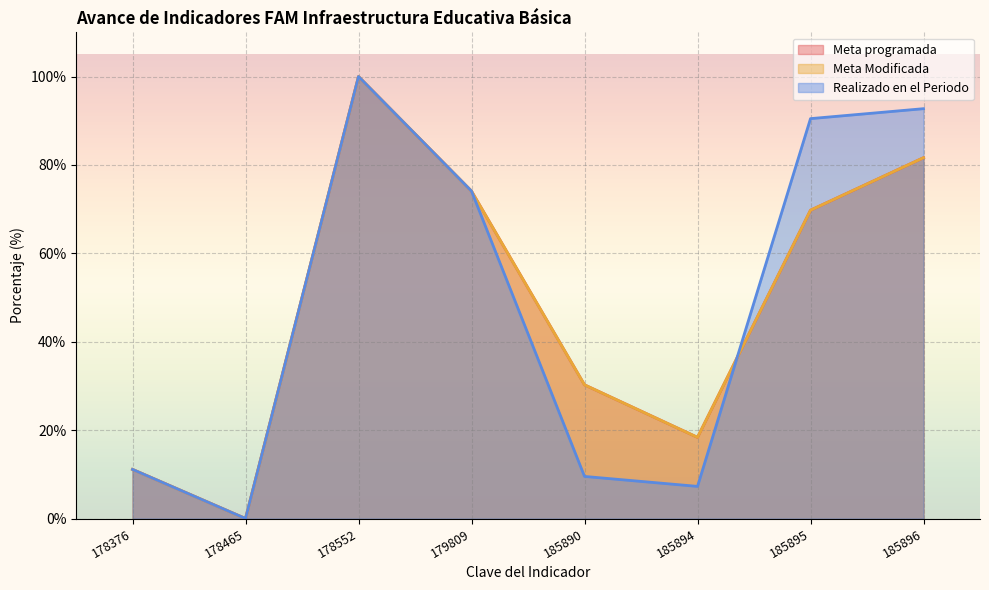

How many data points in Realizado en el Periodo are above 74?

4